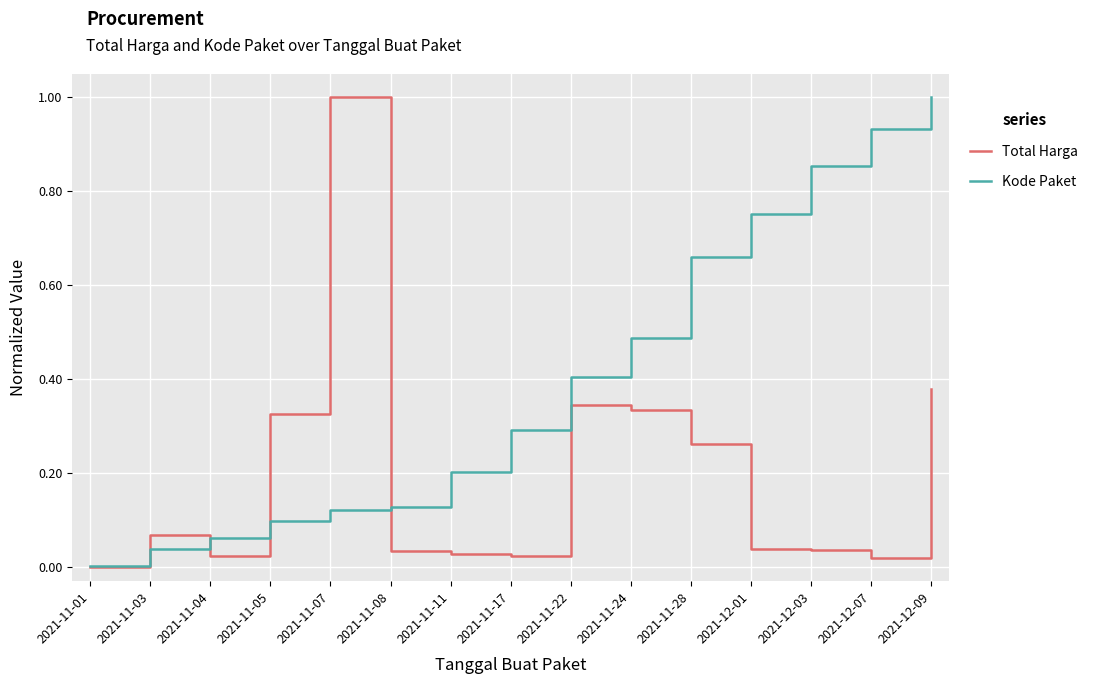

At which label does Kode Paket reach its peak?

2021-12-09